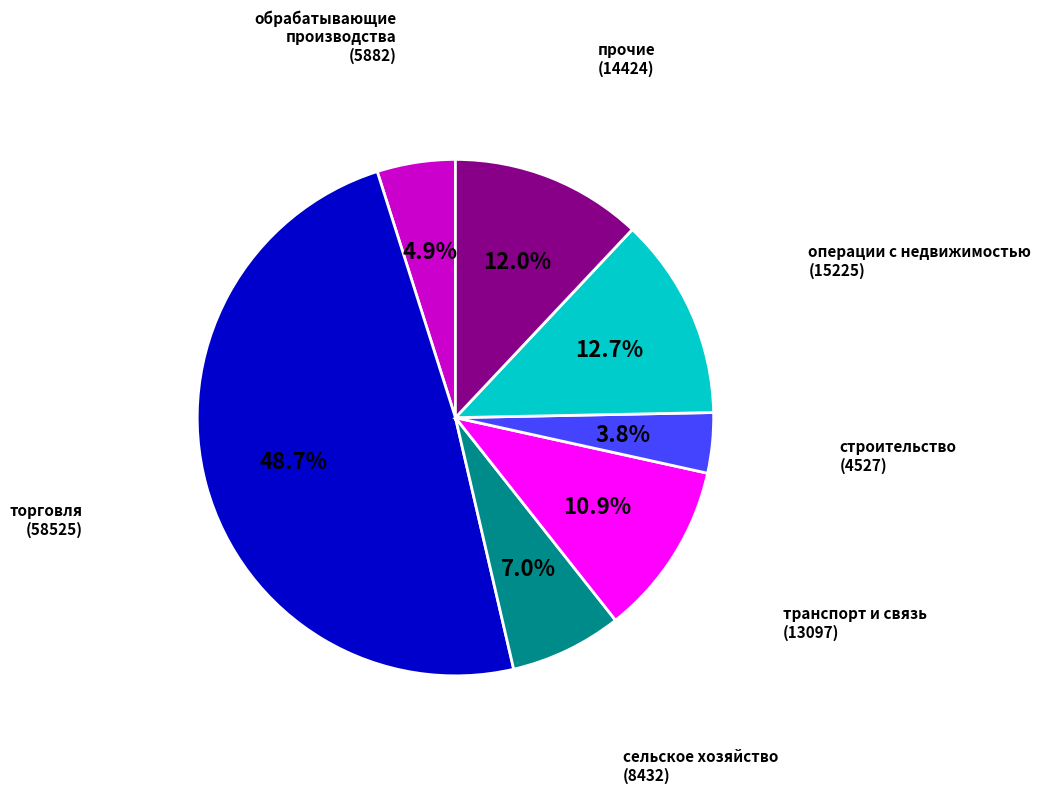

Is there any slice that represents more than half of the pie?

No